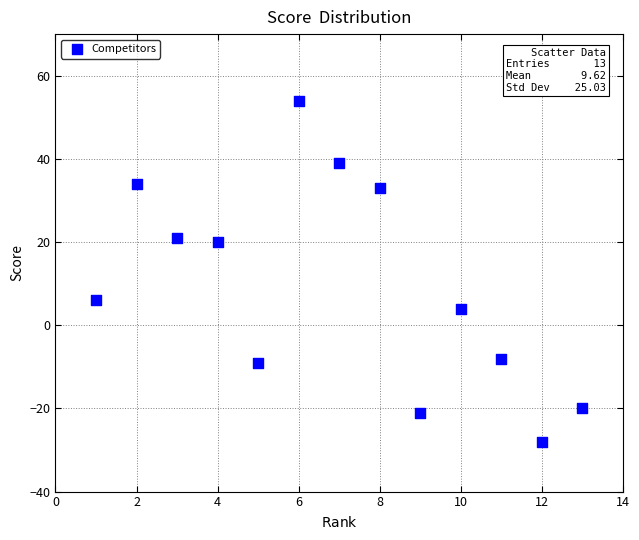

What is the range of Y values (max minus min)?

82